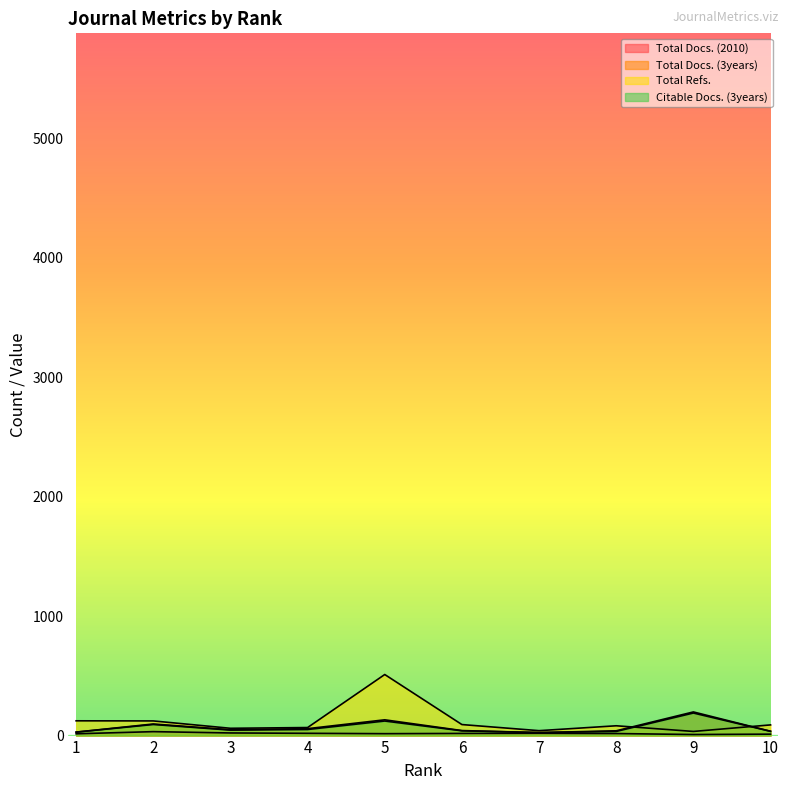

Reading left to right, transcribe all the data shown in this chart.

Total Docs. (2010): 1=15.0	2=33.0	3=22.0	4=19.0	5=16.0	6=18.0	7=19.0	8=17.0	9=9.0	10=12.0
Total Docs. (3years): 1=29.0	2=97.0	3=49.0	4=58.0	5=132.0	6=42.0	7=25.0	8=40.0	9=198.0	10=36.0
Total Refs.: 1=123.7	2=122.7	3=61.1	4=67.3	5=511.4	6=92.3	7=41.2	8=82.1	9=34.7	10=89.4
Citable Docs. (3years): 1=29.0	2=93.0	3=46.0	4=51.0	5=122.0	6=40.0	7=25.0	8=35.0	9=189.0	10=36.0